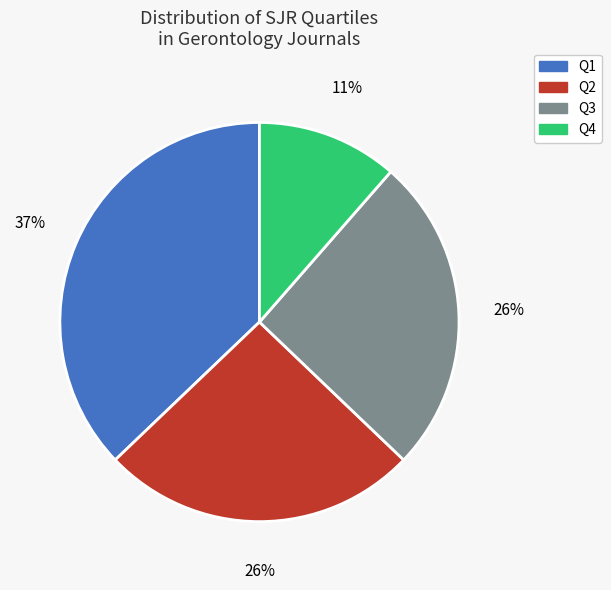

To the nearest percent, what is the difference between the largest and smallest slice percentages?

26%